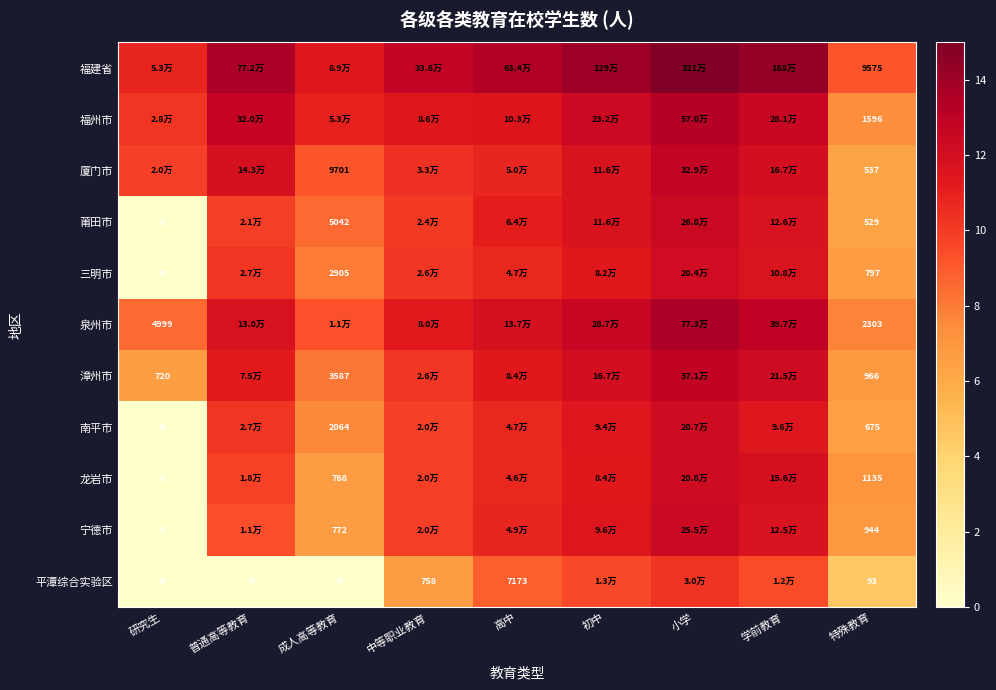

What is the difference between the highest and lowest values at 中等职业教育?

6.1